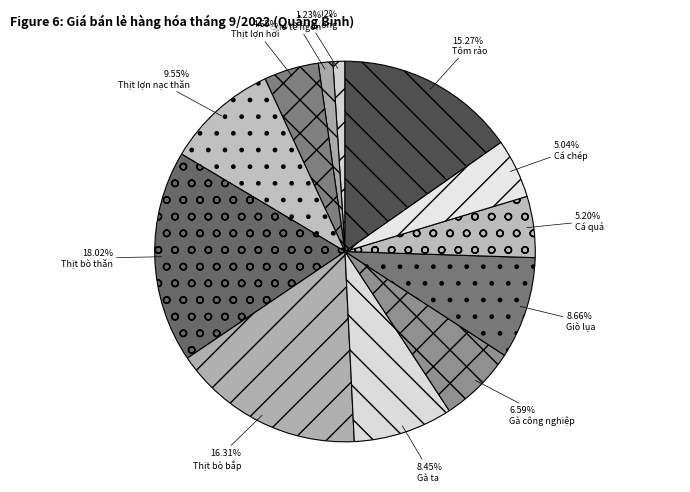

True or false: Gà ta accounts for 8% of the total.

True